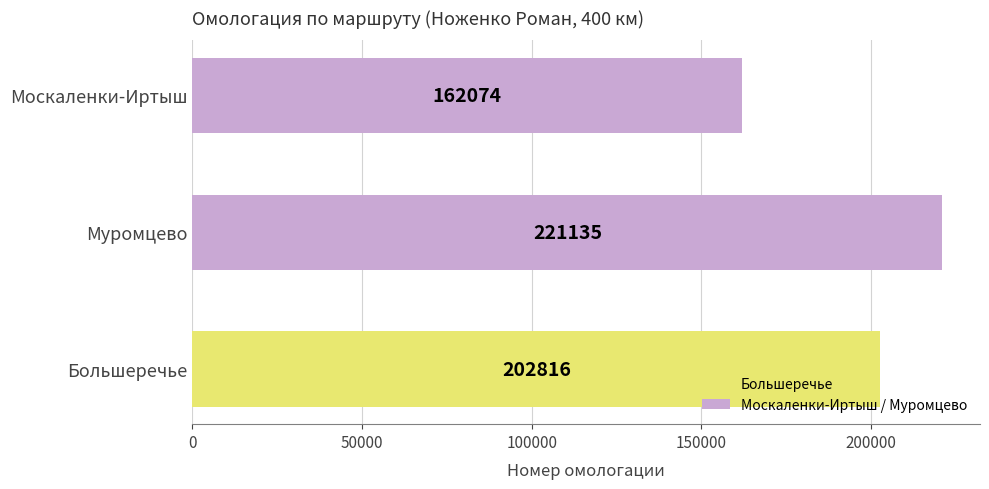

The chart shows a value of 324596 at Большеречье. True or false?

False